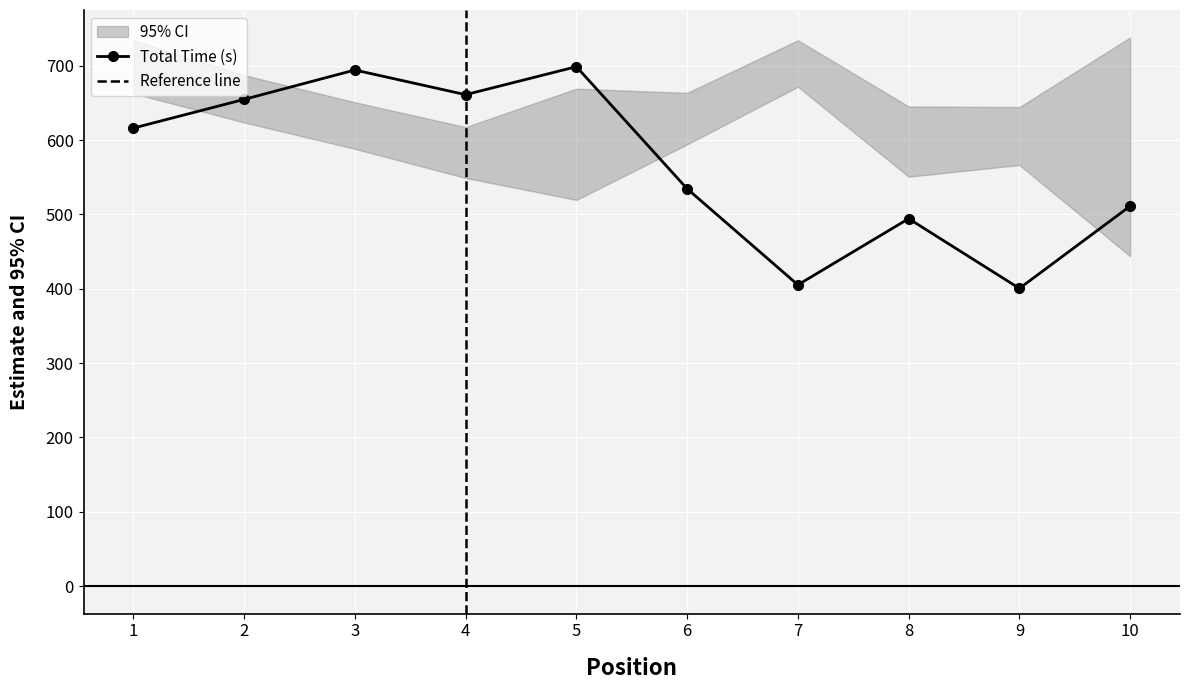

In Total Time (s), how many points are higher than both neighbors (excluding endpoints)?

3